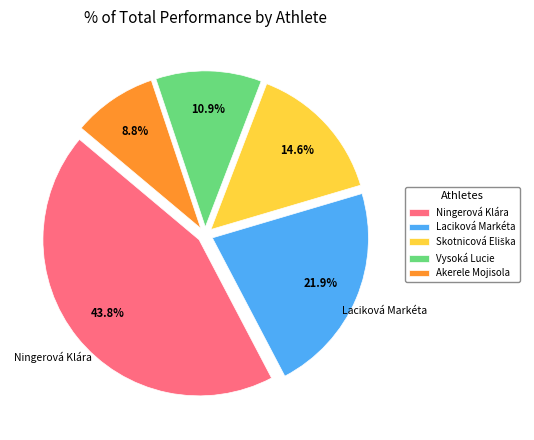

Is there any slice that represents more than half of the pie?

No